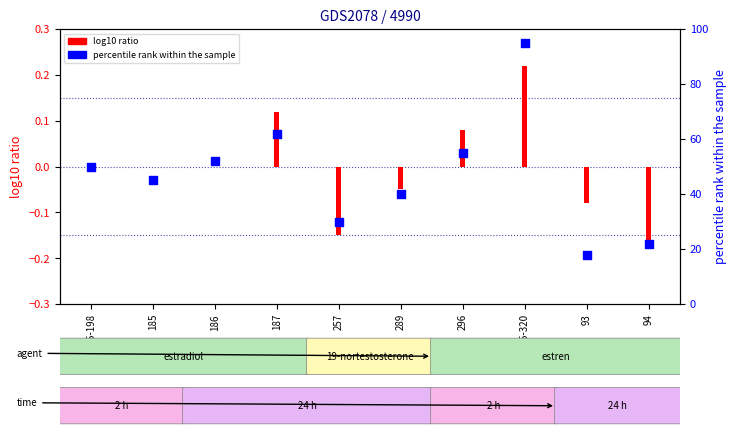

Which has a higher value, 296 or 289?

296